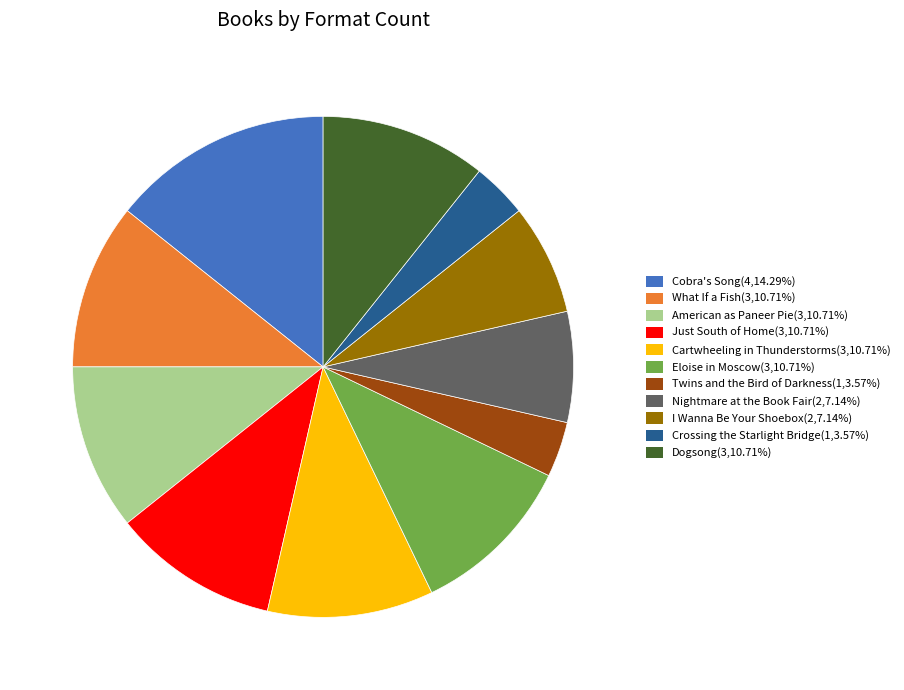

Approximately how many times larger is the value at American as Paneer Pie compared to Eloise in Moscow?

1.0